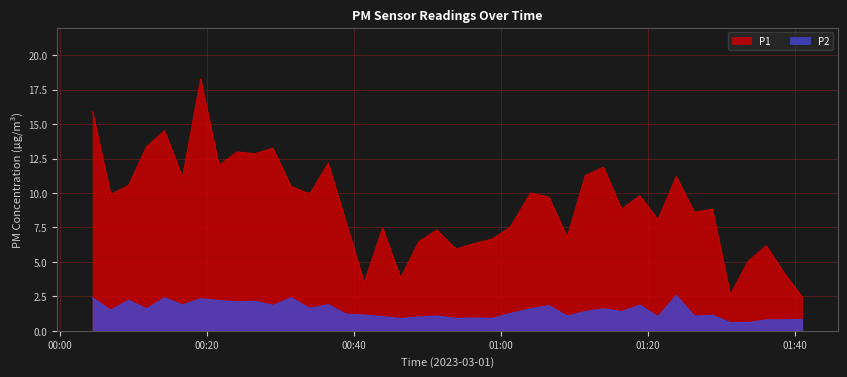

True or false: P1 and P2 cross at least once.

False